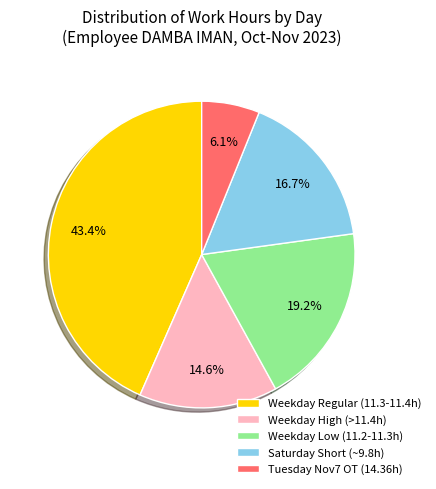

How many segments does this pie chart have?

5